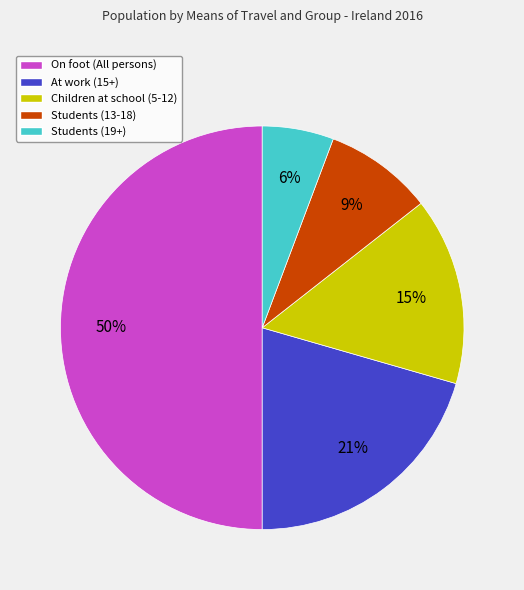

Which category has the smallest portion of the pie?

Students (19+)